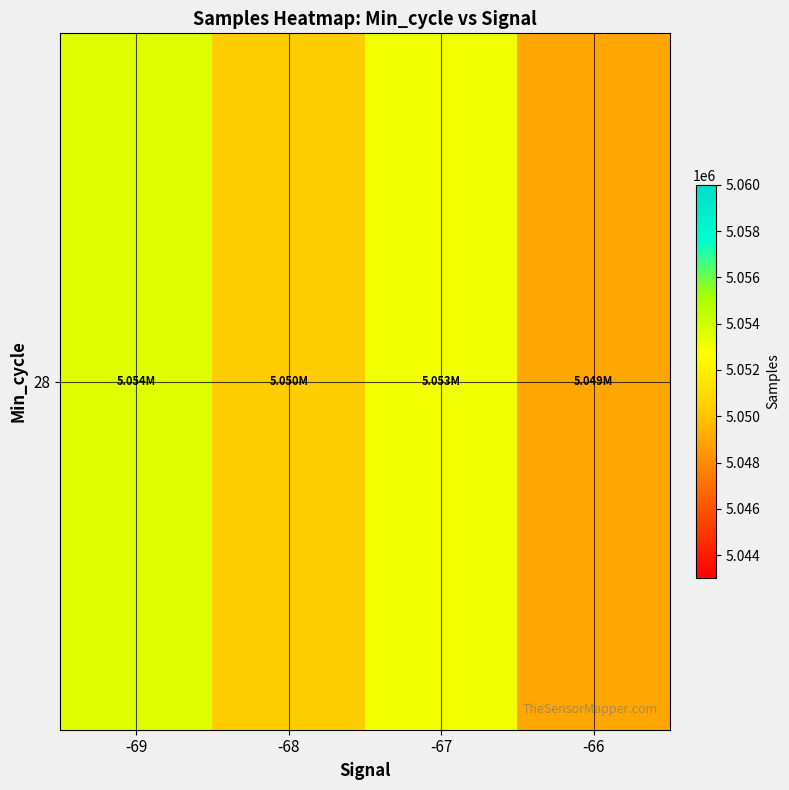

What is the difference between the maximum and minimum values?

4708.7